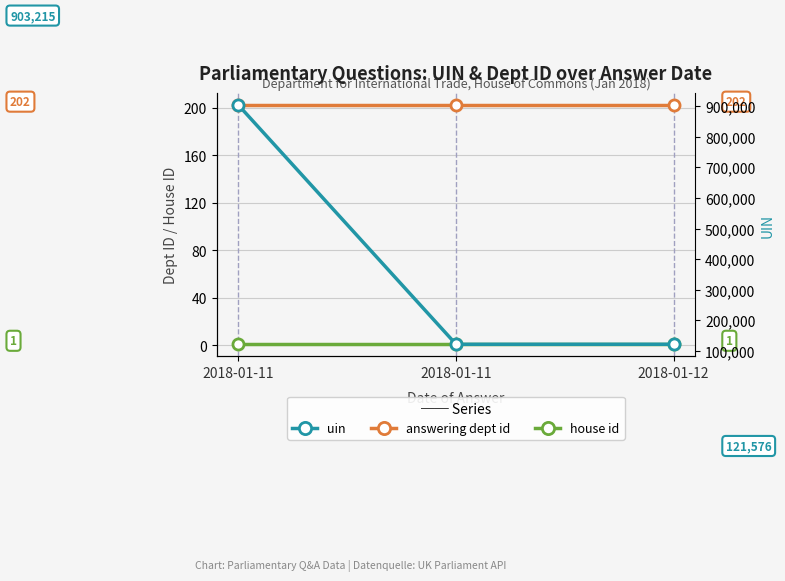

Reading left to right, transcribe all the data shown in this chart.

answering dept id: 2018-01-11=202	2018-01-11=202	2018-01-12=202
house id: 2018-01-11=1	2018-01-11=1	2018-01-12=1
uin: 2018-01-11=903215	2018-01-11=121500	2018-01-12=121576